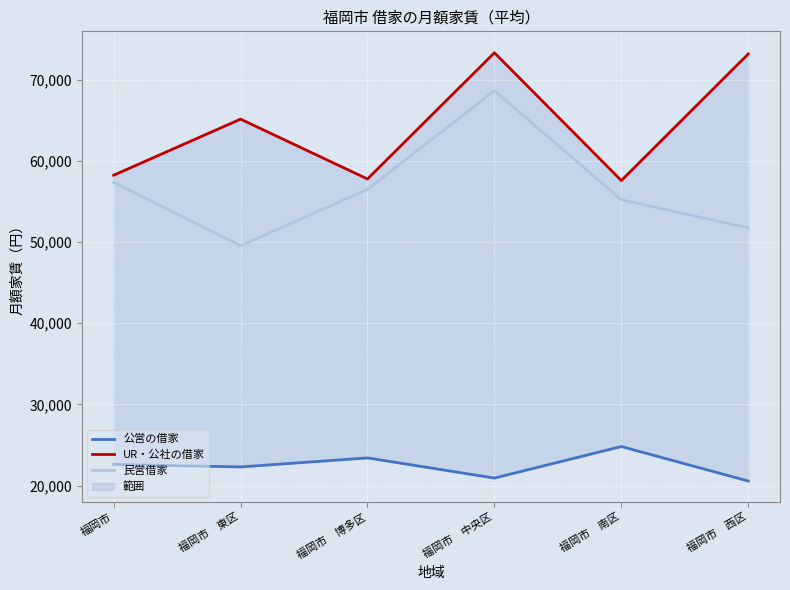

What is the difference between the maximum and minimum values in the UR・公社の借家 series?

15735